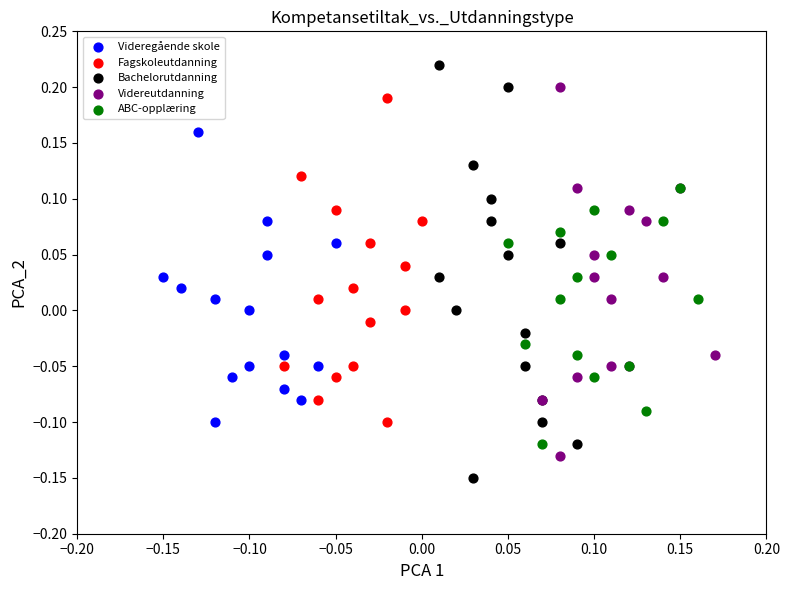

Which series contains the highest Y value?

Bachelorutdanning